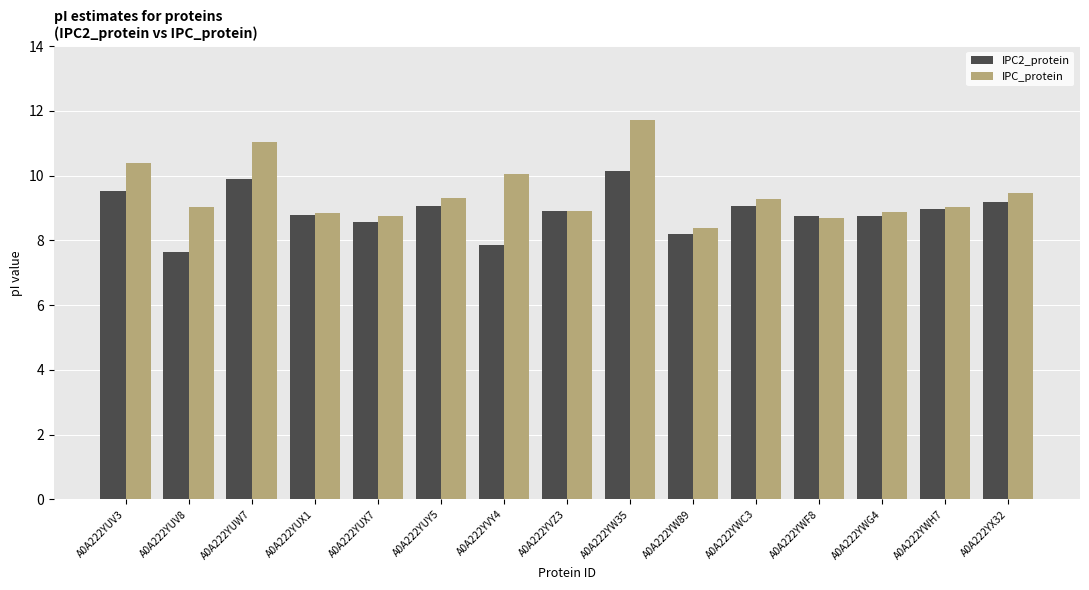

Is it true that IPC2_protein equals 9.5 at A0A222YUV3?

True